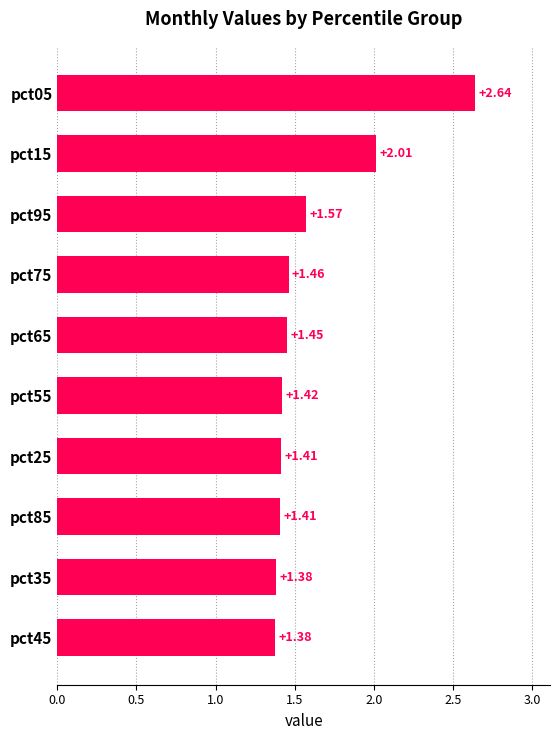

What is the change in value from pct15 to pct55?

-0.6